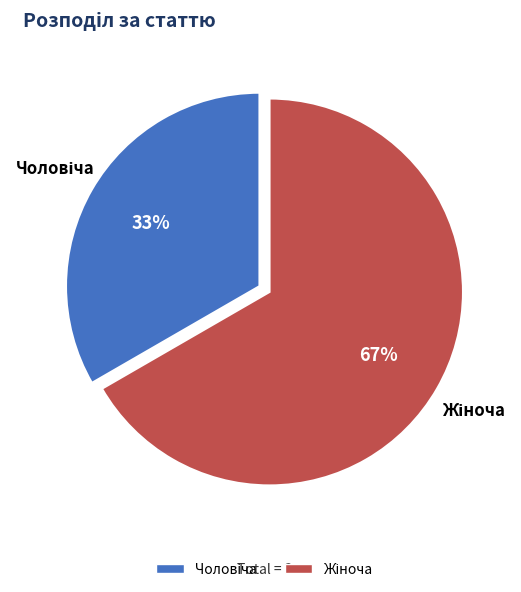

Is there a majority slice in this chart?

Yes